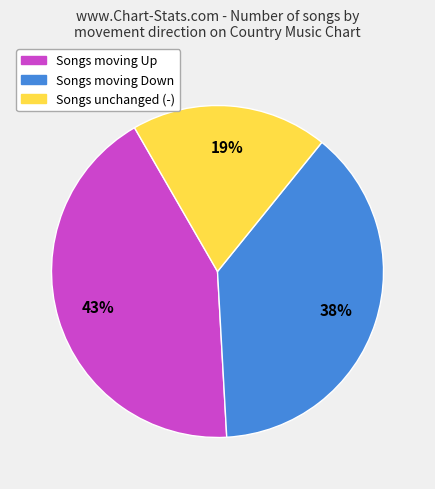

Do Songs moving Down and Songs unchanged (-) together represent more than half of the pie?

Yes